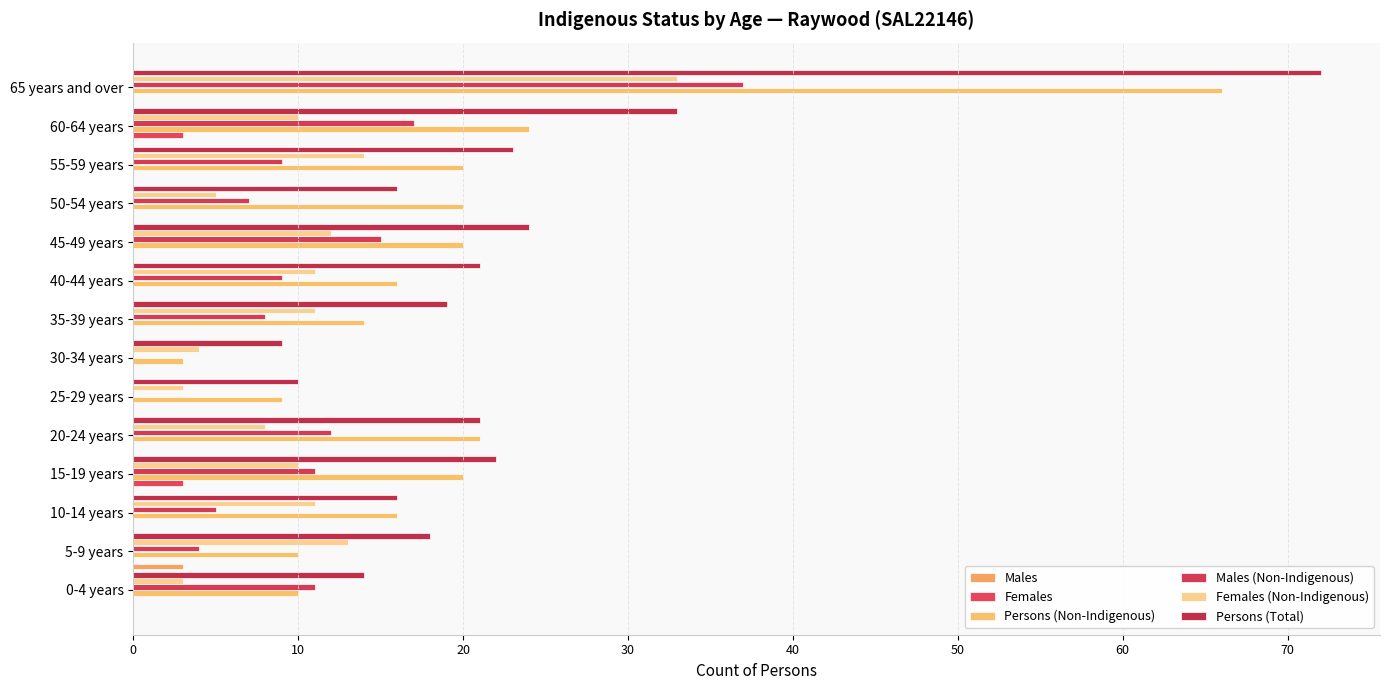

Count the number of data series in this chart.

6